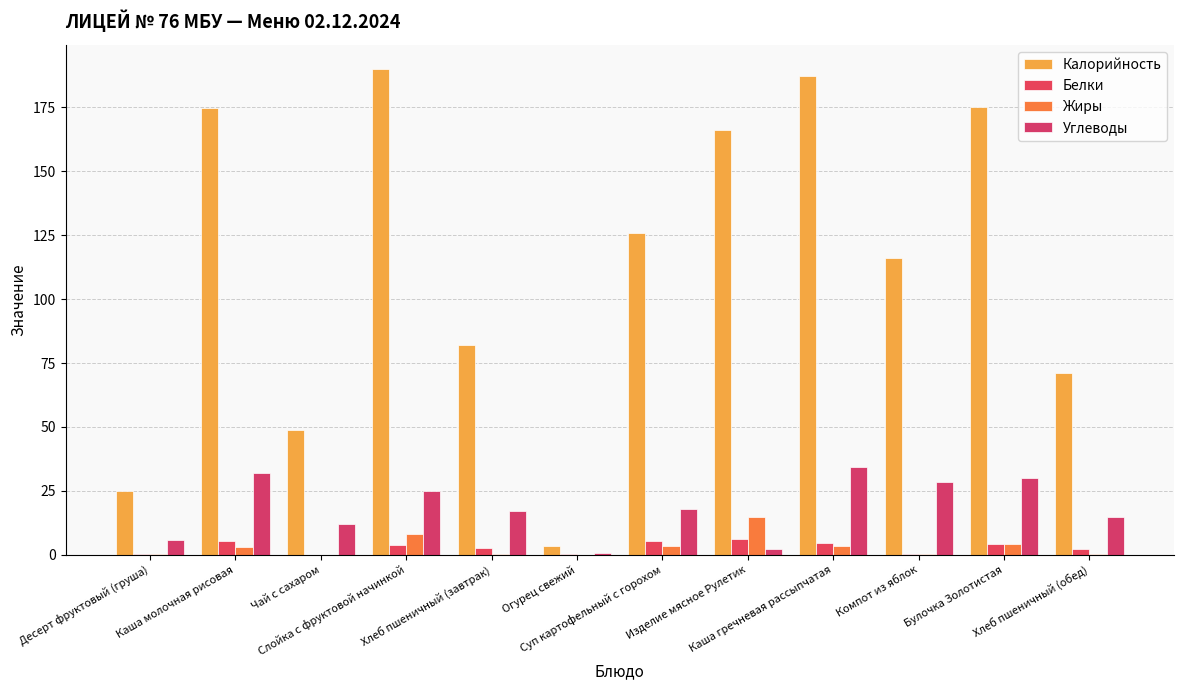

What is the spread (max minus min) of values at Чай с сахаром?

48.6